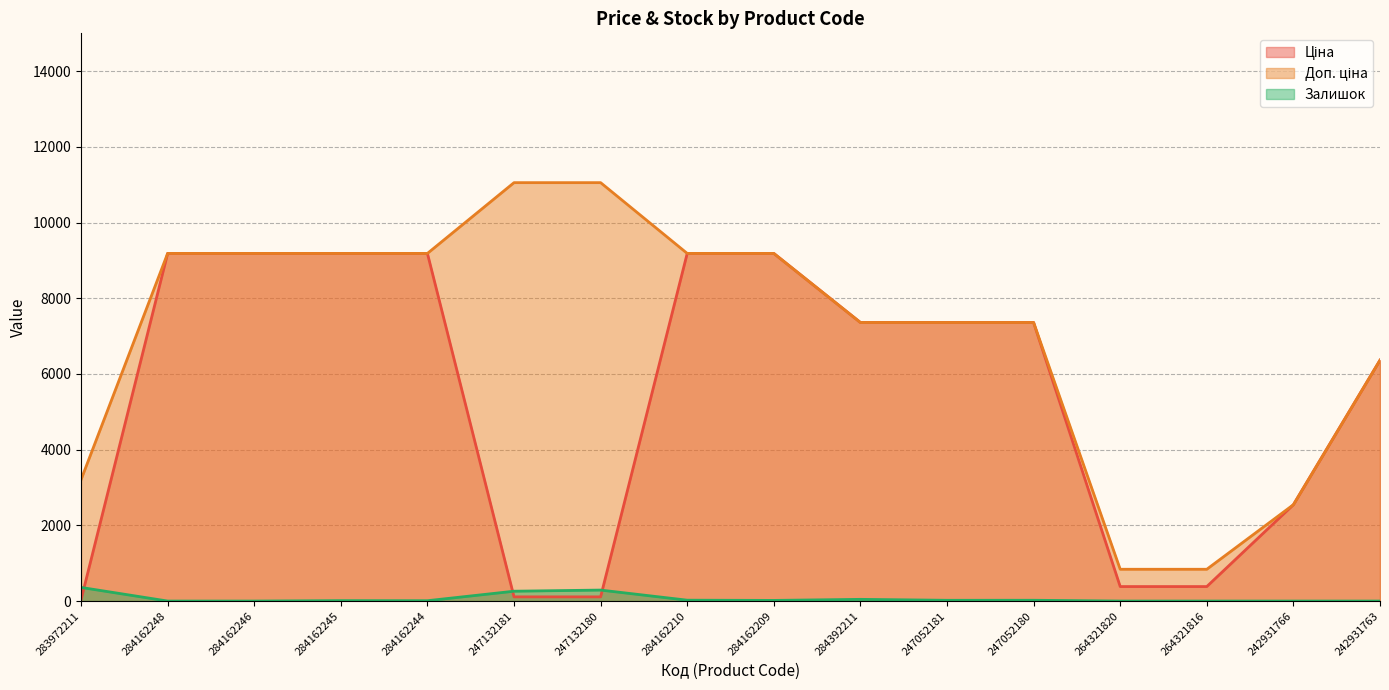

What is the value of the Ціна point at the 14th from the left?

382.9